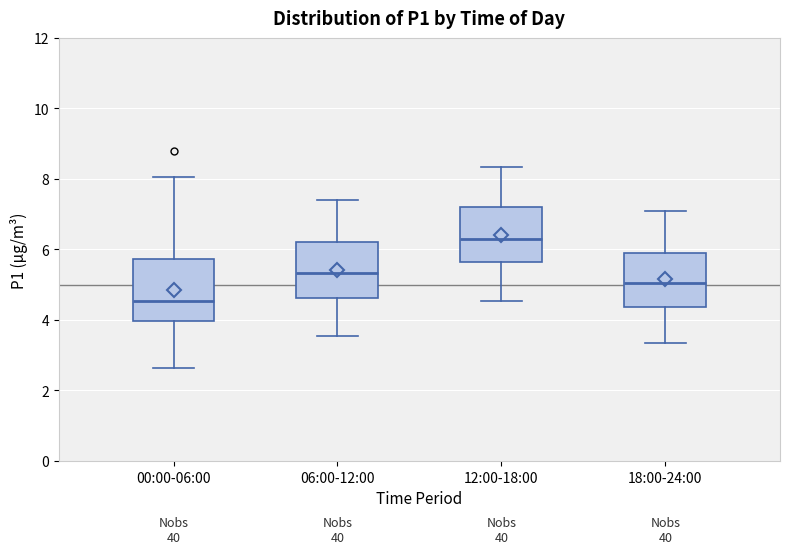

Which box has the highest median line?

12:00-18:00